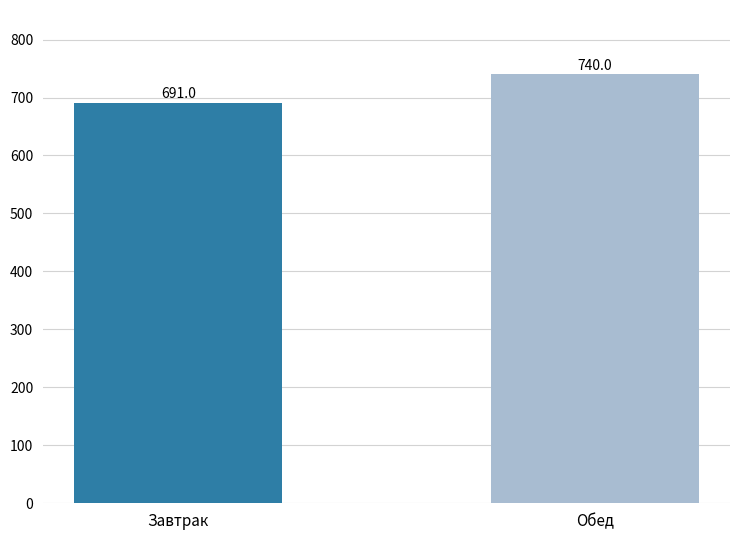

What is the label of the 2nd bar from the right?

Завтрак